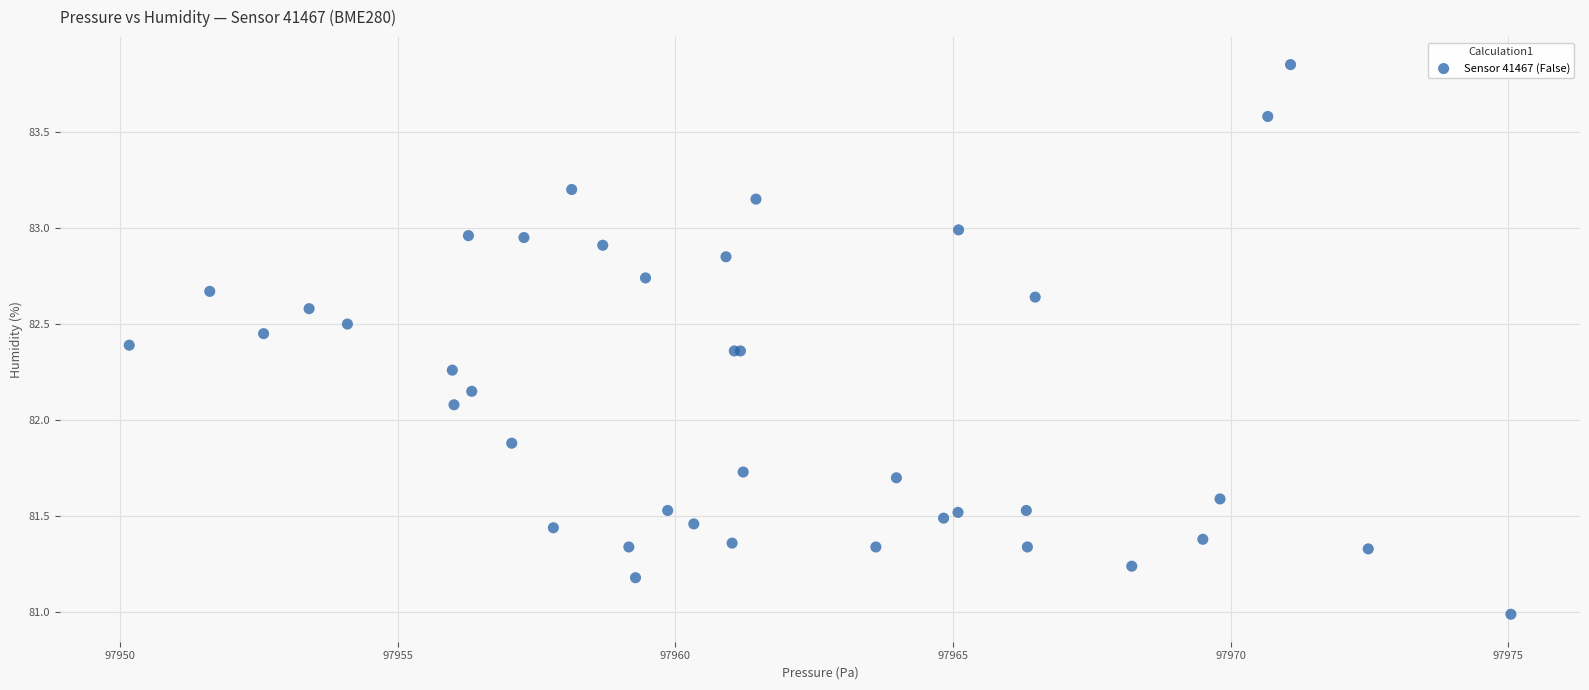

What Y value in the scatter plot is closest to 82?

82.1